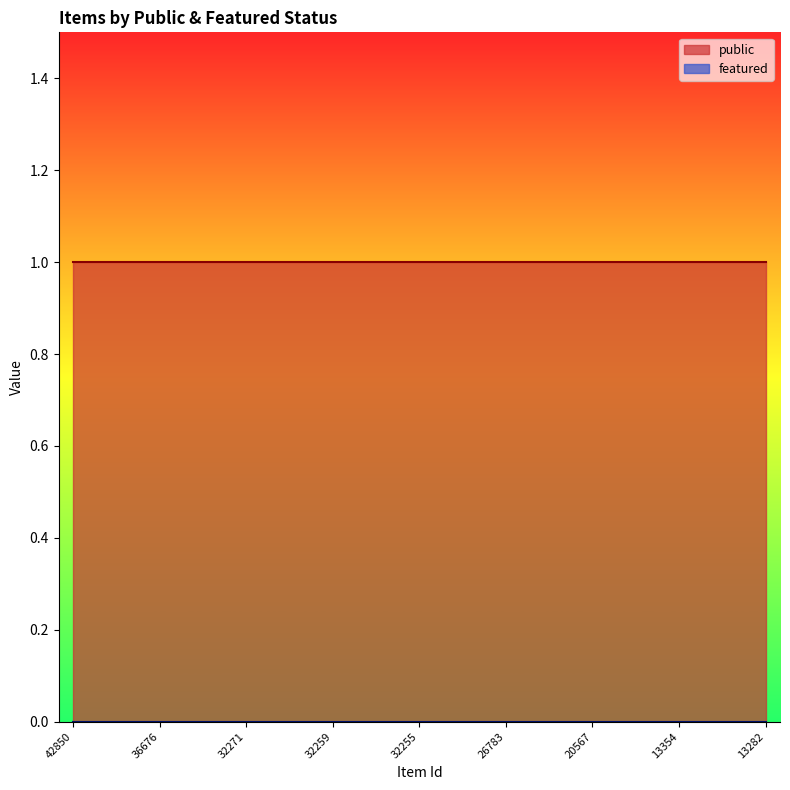

Which category has the lowest value in the featured series?

42850